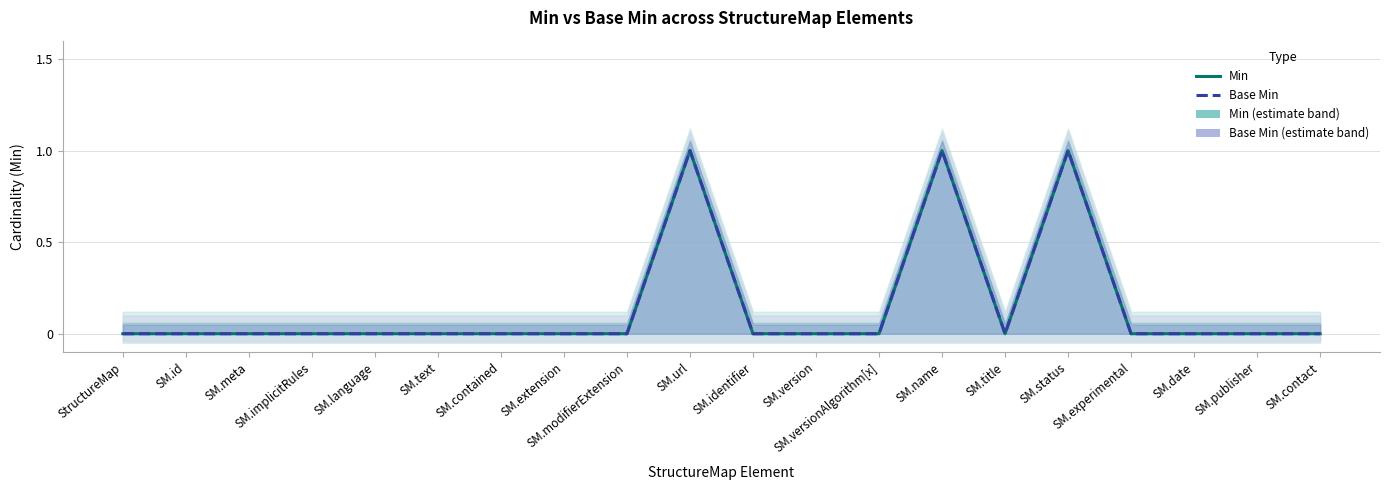

True or false: Base Min and Min cross at least once.

False